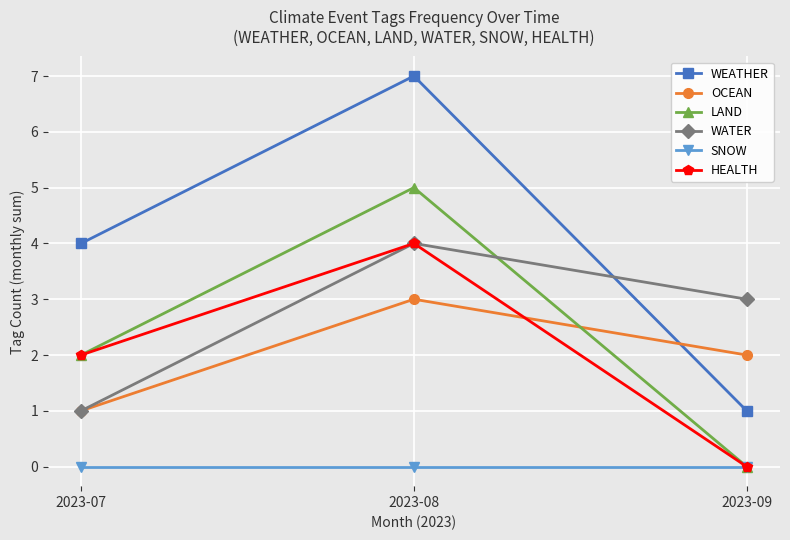

Which category has the lowest value in the WATER series?

2023-07